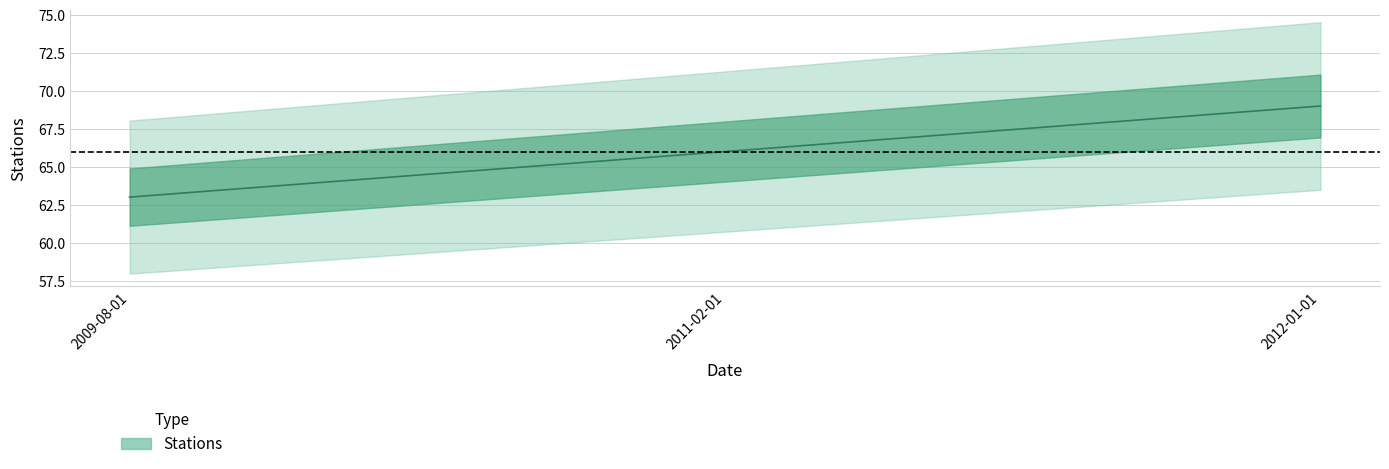

Which has a higher value, 2012-01-01 or 2011-02-01?

2012-01-01